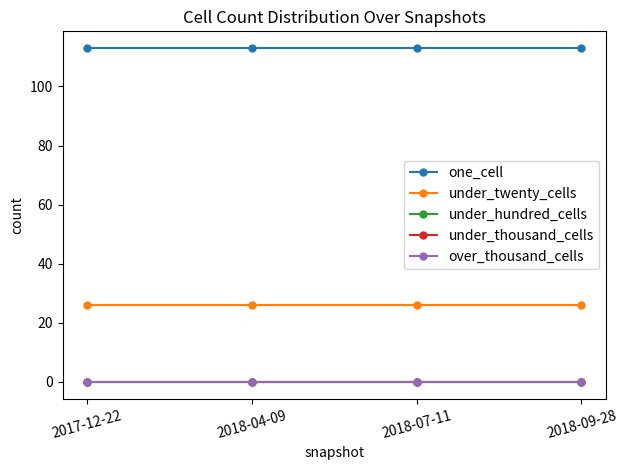

How many lines are shown in the chart?

5